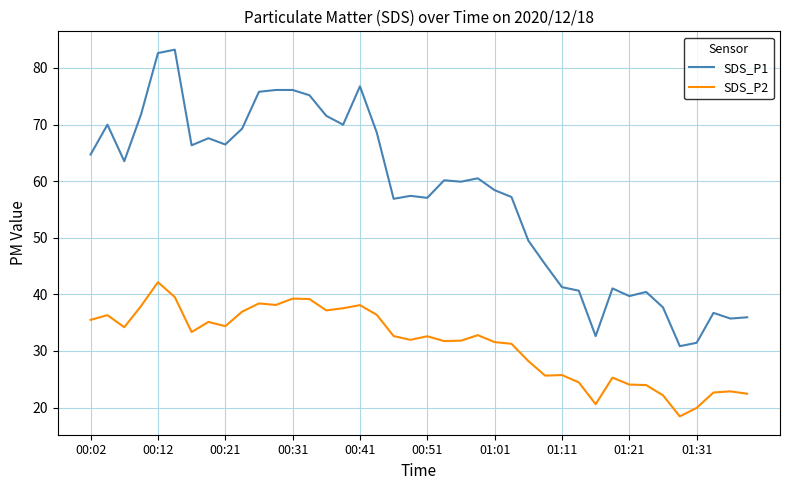

In SDS_P1, how many points are lower than both neighbors (excluding endpoints)?

11